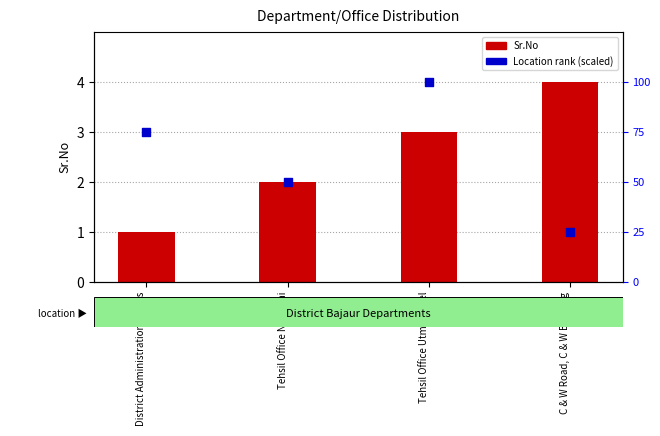

What are all the series names shown in the legend?

Sr.No, Location rank